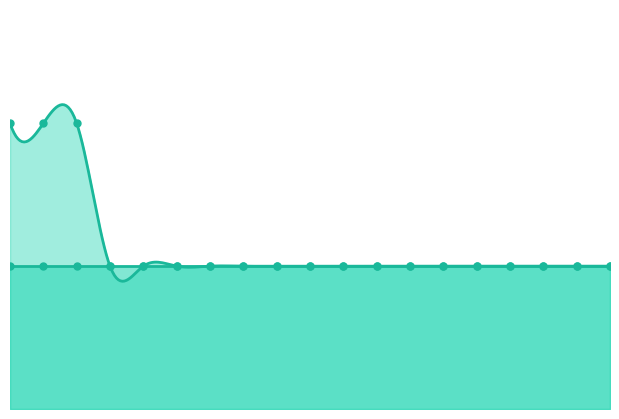

Which has a higher value, Food Batchmakers or Woodworking Machine Setters?

Woodworking Machine Setters